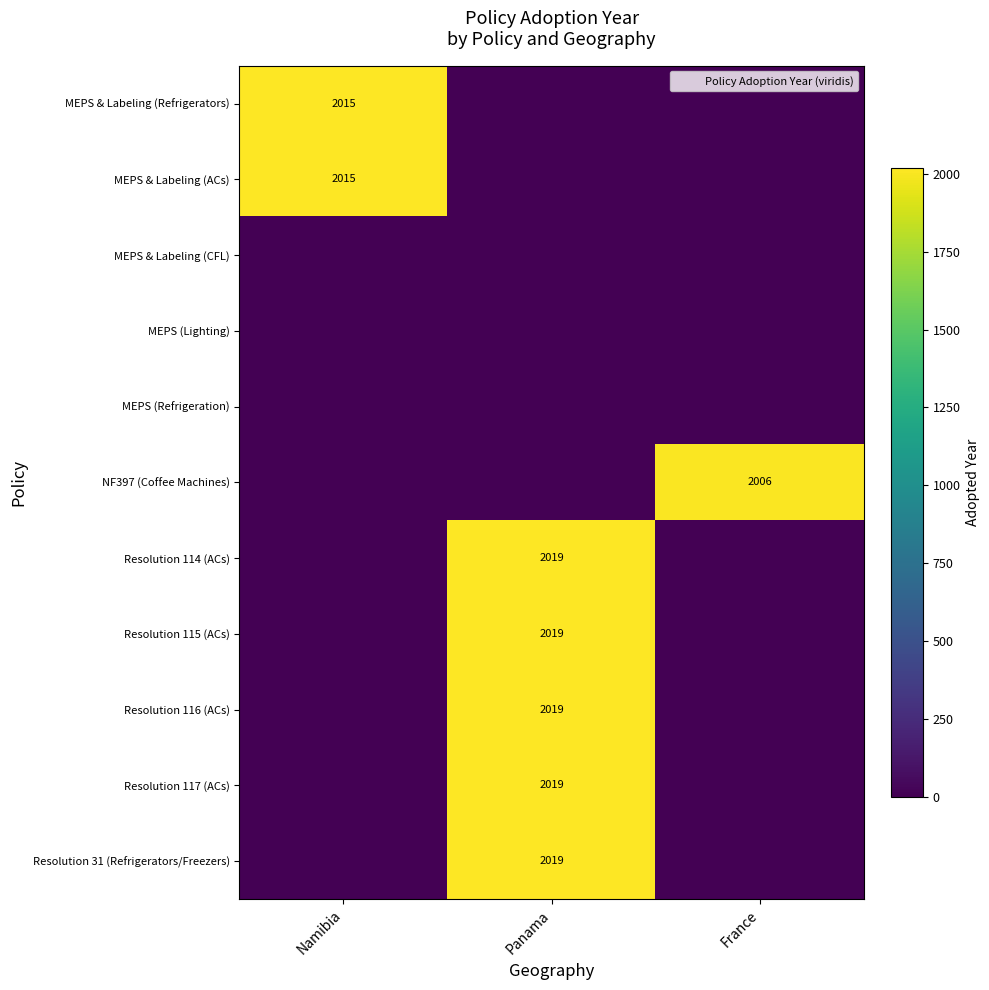

At which category is the sum across all series the highest?

Panama